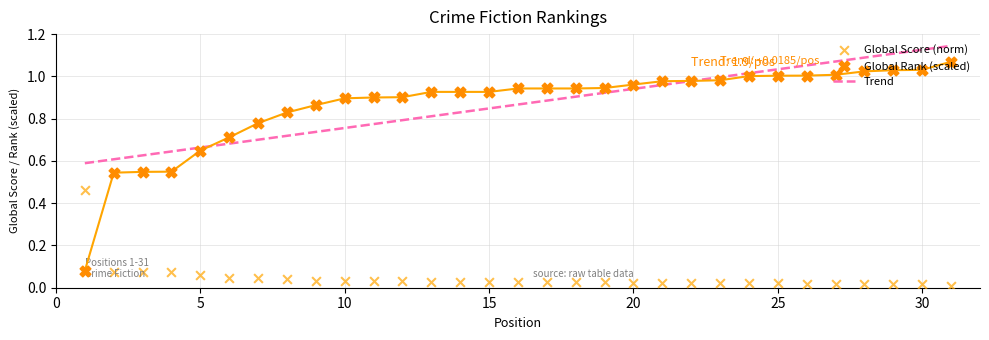

What is the total value across all series at 25?

1.0